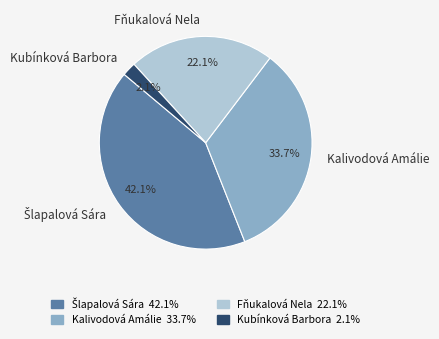

Approximately how many times larger is the value at Kalivodová Amálie compared to Kubínková Barbora?

16.0